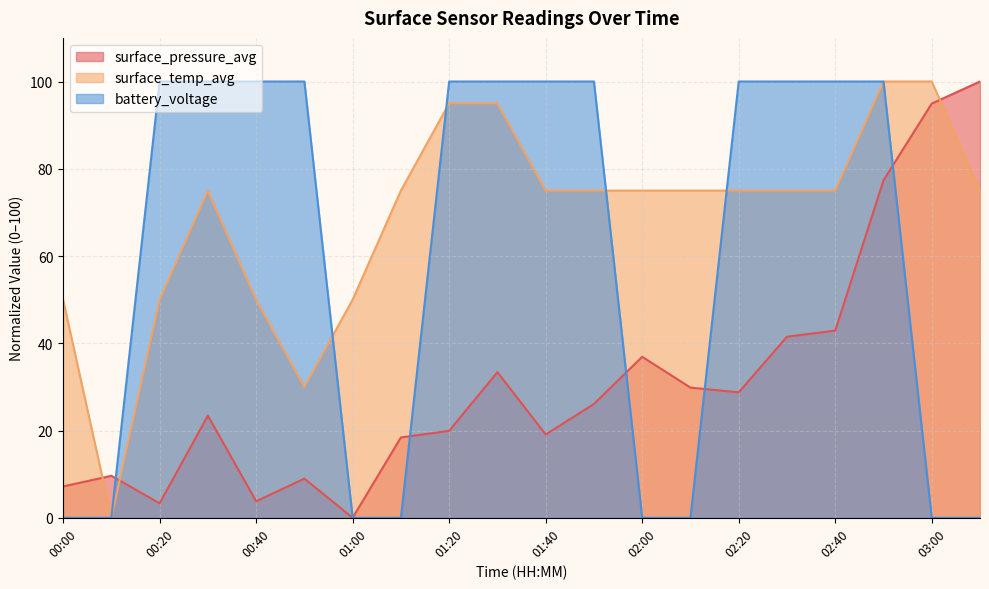

What is the label of the 2nd point from the left?

00:10